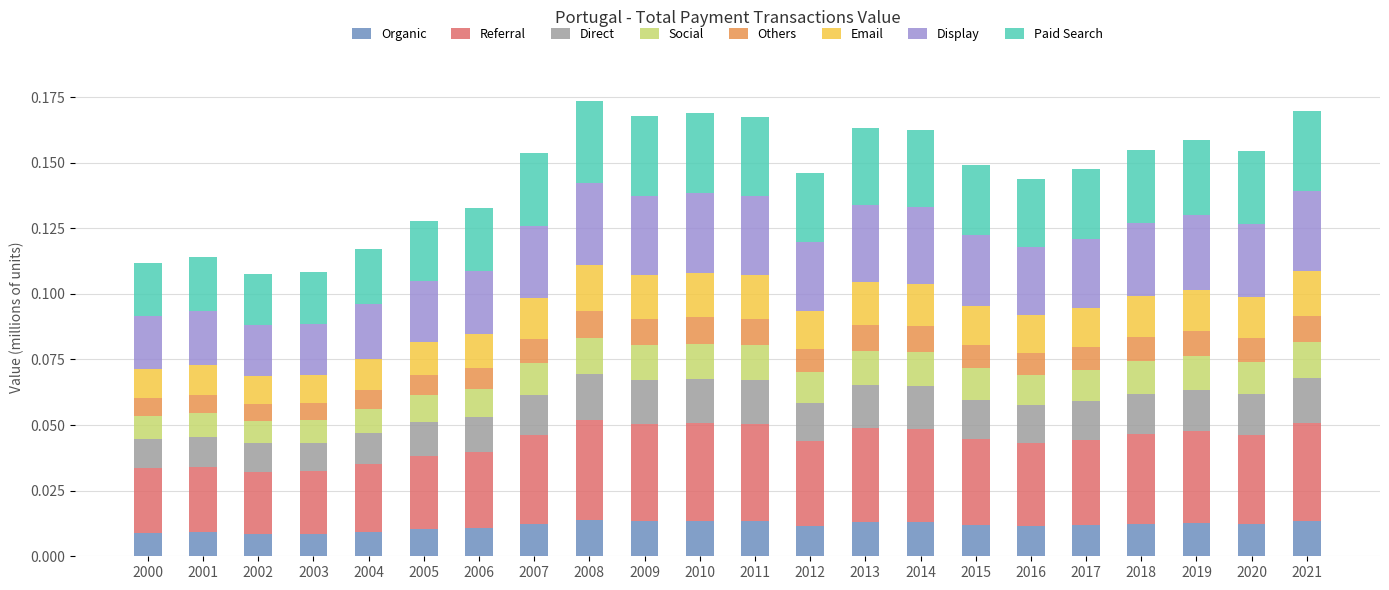

How many bars are there in total?

22